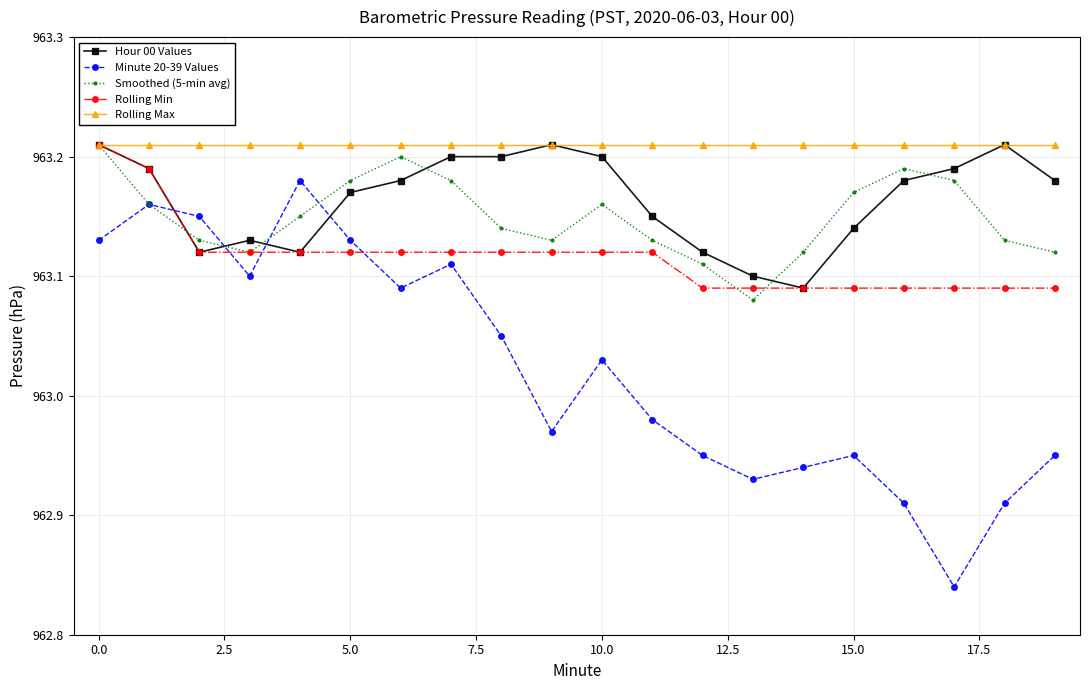

Count the Rolling Min values in the range 963 to 964.

20